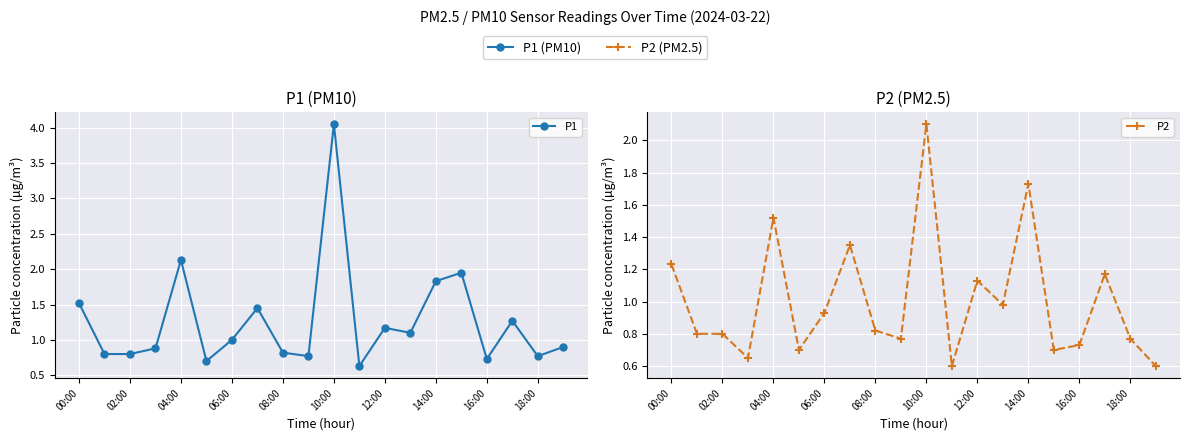

Which series has the largest range (max minus min)?

P1